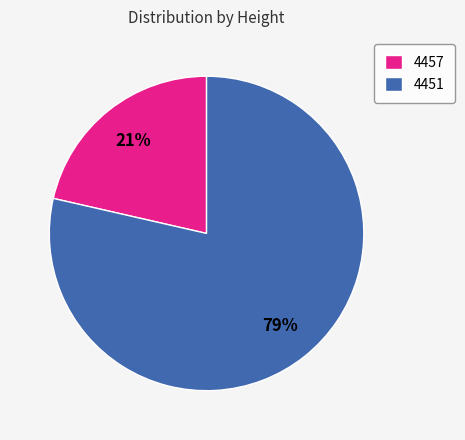

Which has a higher value, 4457 or 4451?

4451